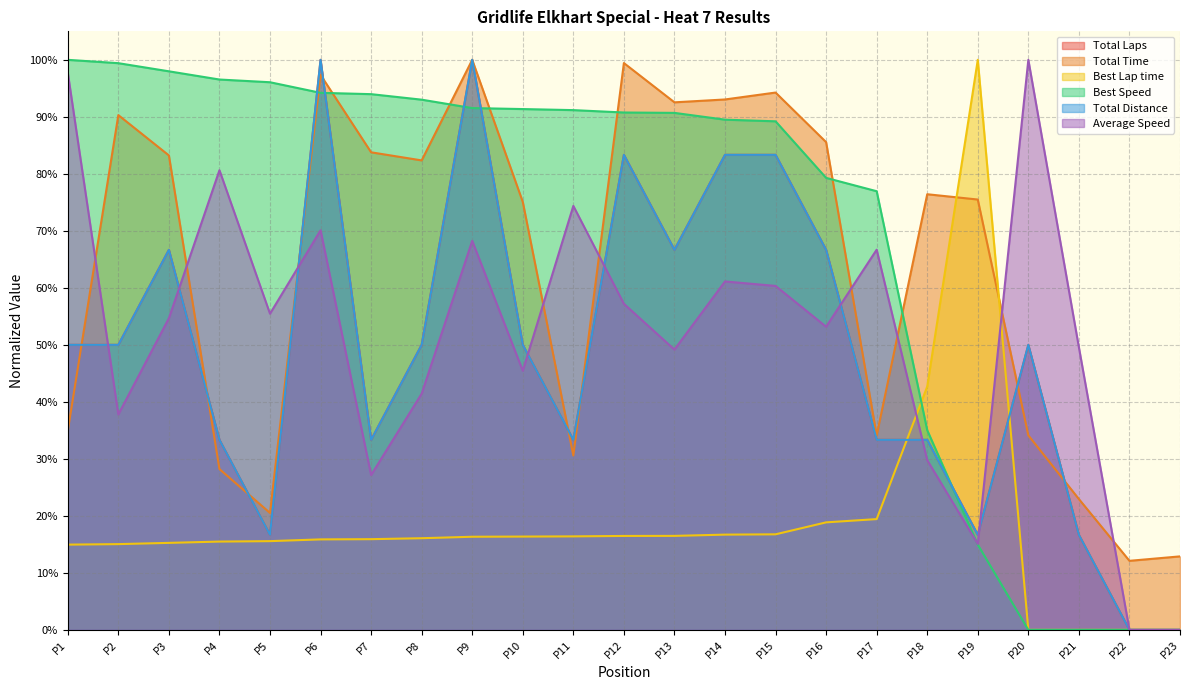

Is it true that Total Distance (line) equals 0.2 at P5?

False